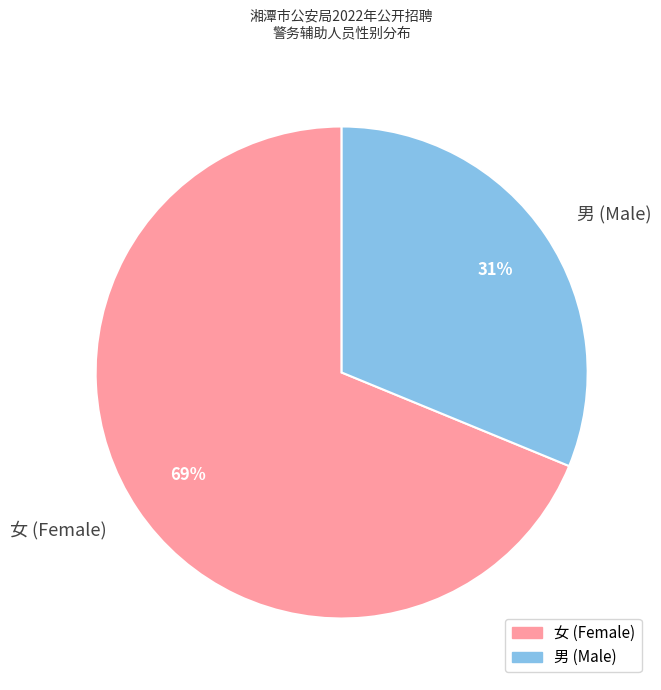

What is the largest slice in the pie chart?

女